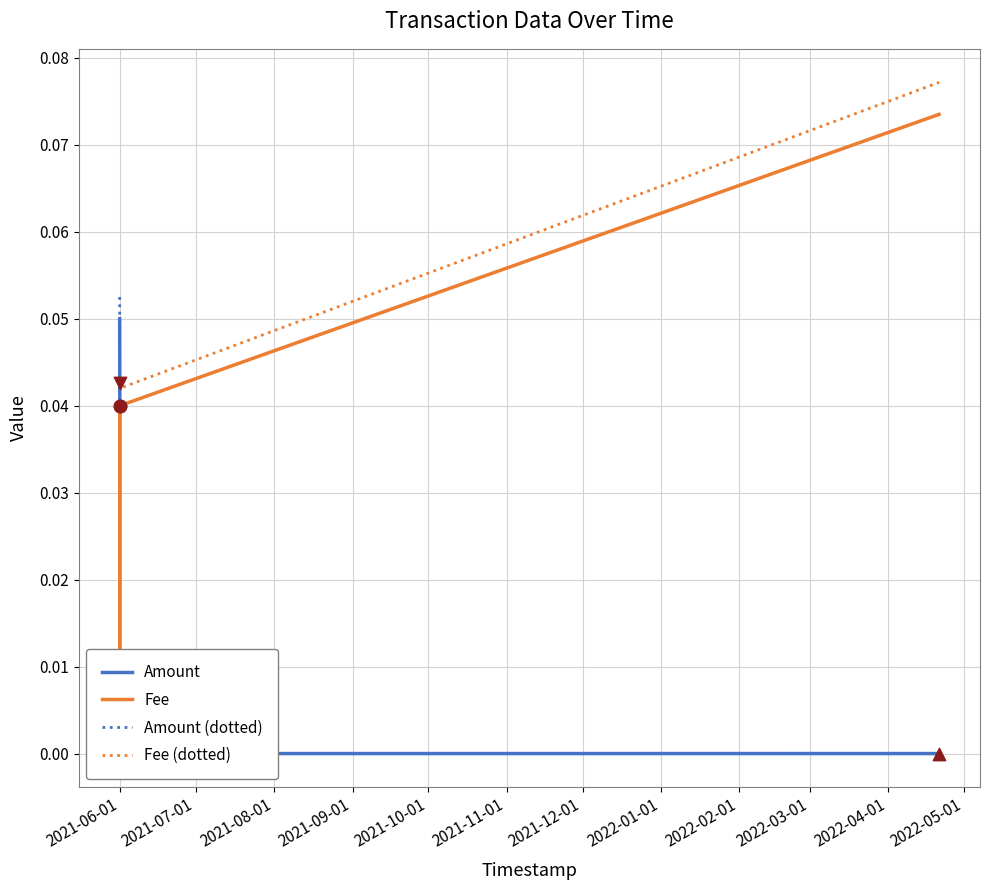

What are all the series names shown in the legend?

Amount, Fee, Amount (dotted), Fee (dotted)